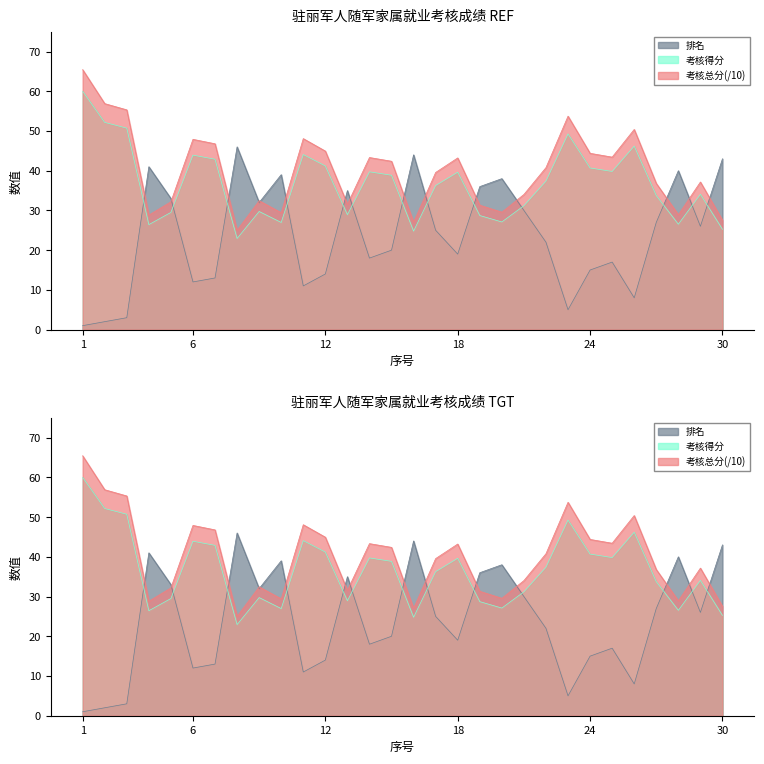

Between which two adjacent categories do 排名 and 考核总分 first intersect?

3 and 4